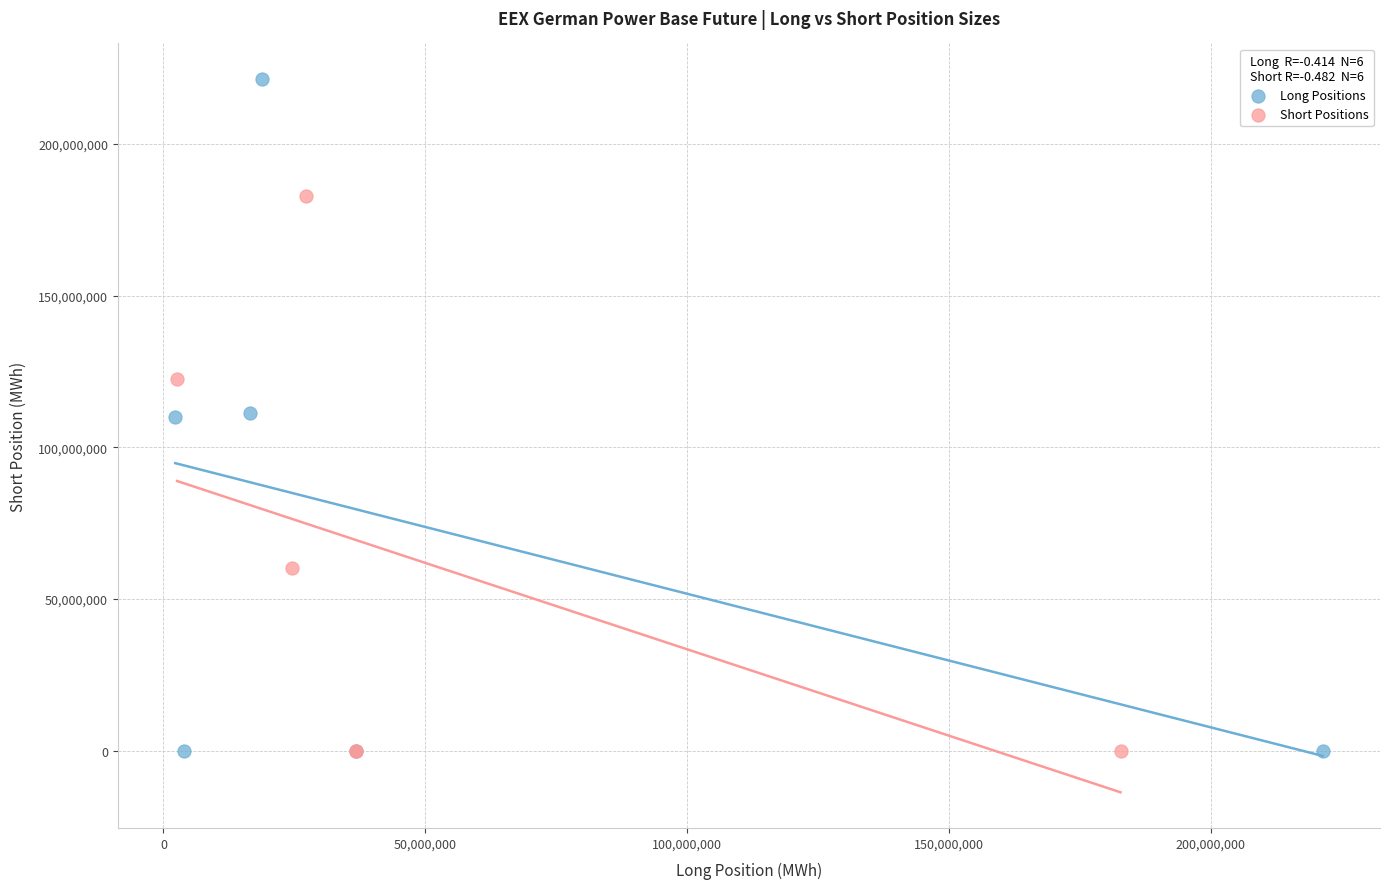

Which series reaches the maximum Y coordinate?

Long Positions